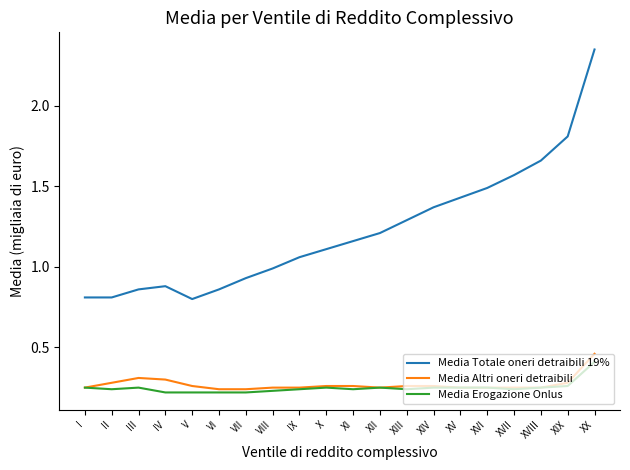

Which series has the widest spread of values?

Media Totale oneri detraibili 19%